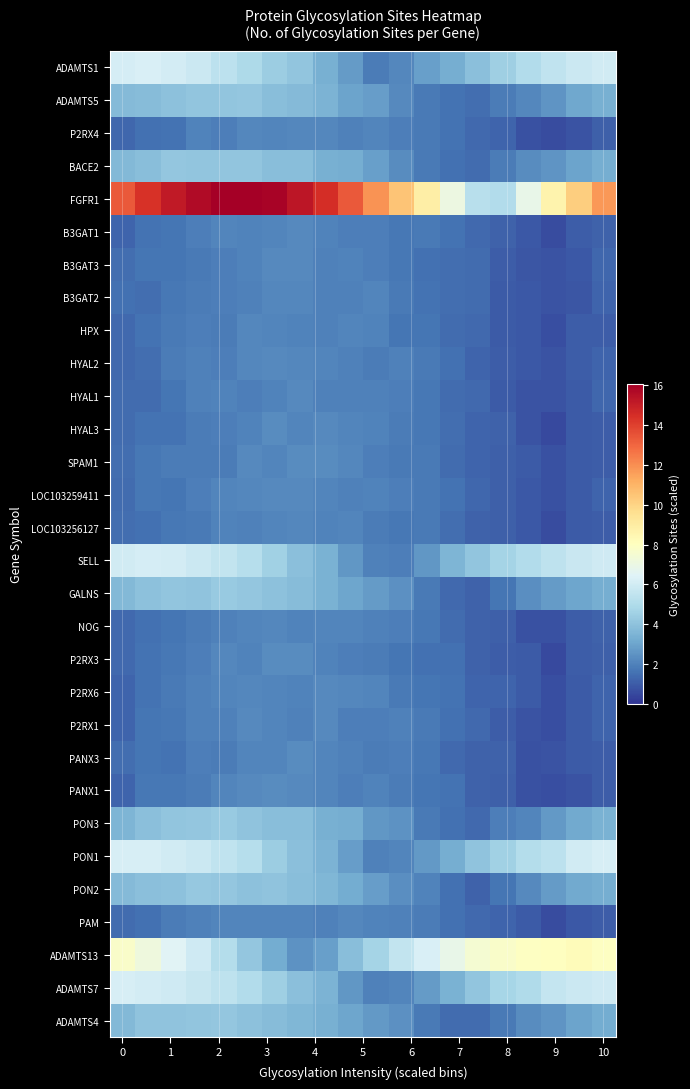

List the series in order of their peak value, highest first.

FGFR1, ADAMTS13, ADAMTS1, ADAMTS7, PON1, SELL, PON3, GALNS, PON2, ADAMTS4, ADAMTS5, BACE2, SPAM1, PANX1, HYAL3, P2RX3, PANX3, B3GAT3, P2RX1, HYAL2, B3GAT1, LOC103259411, P2RX6, HYAL1, HPX, NOG, PAM, B3GAT2, LOC103256127, P2RX4